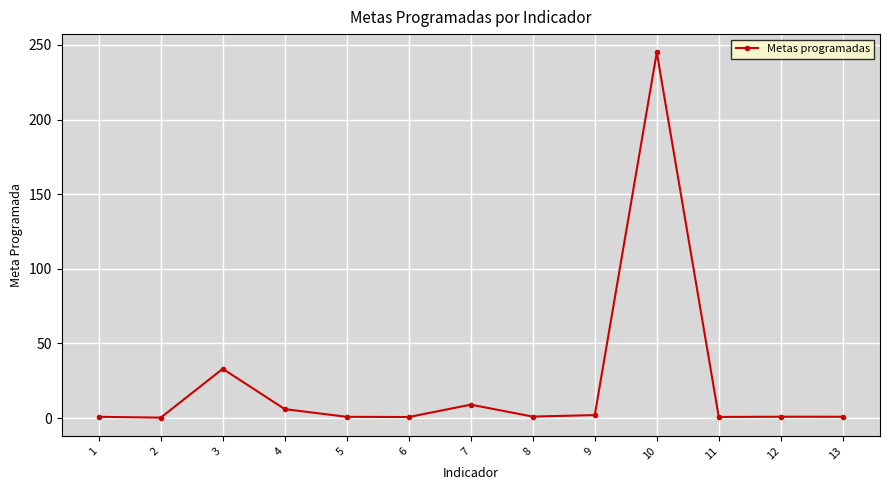

What is the greatest value displayed?

245.0